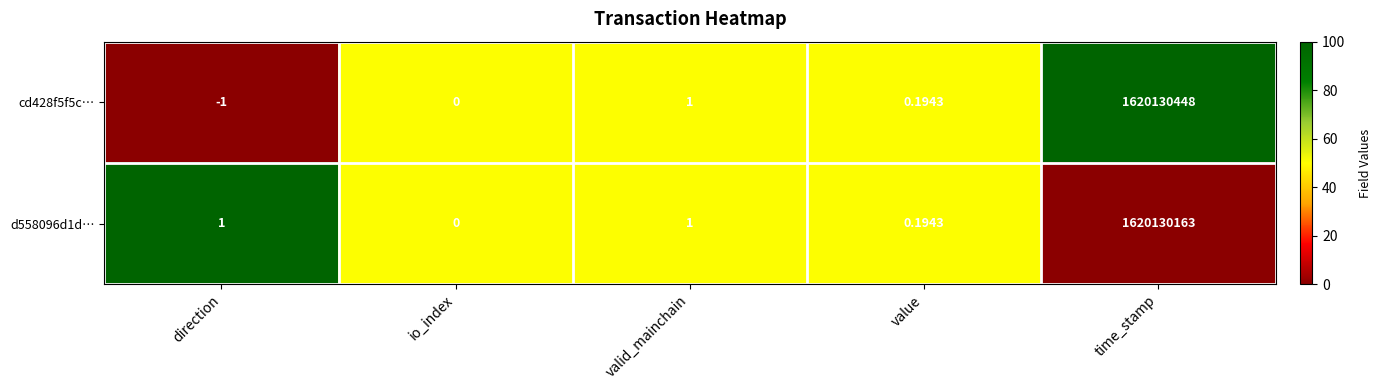

How many data points in d558096d1d… are less than 1?

2